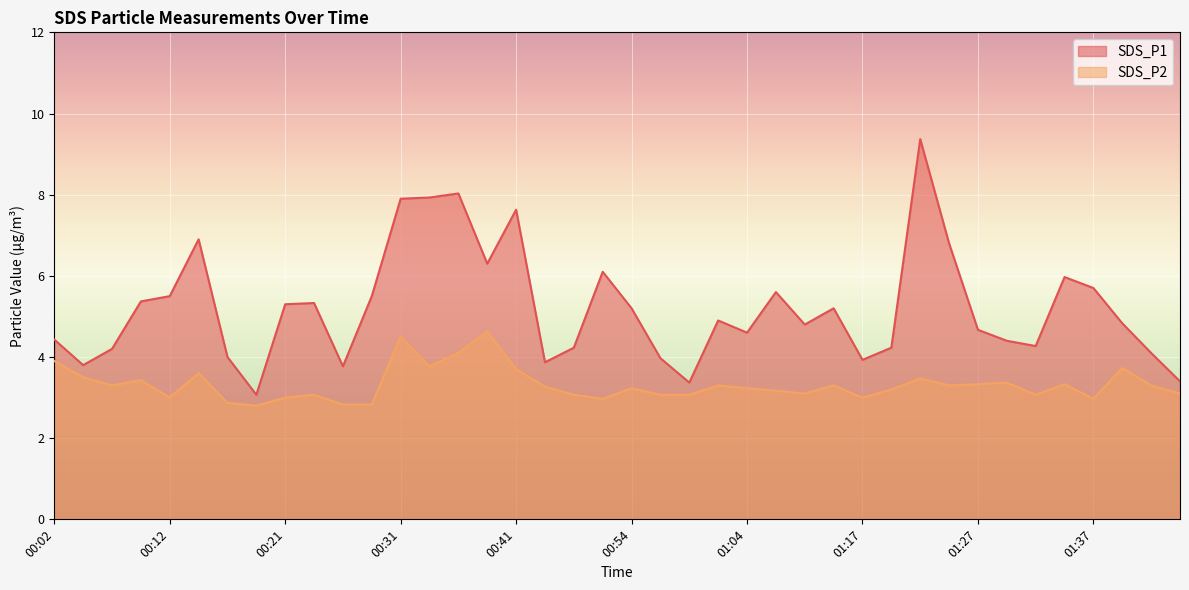

True or false: SDS_P1 has more than 2 points higher than both neighbors.

True